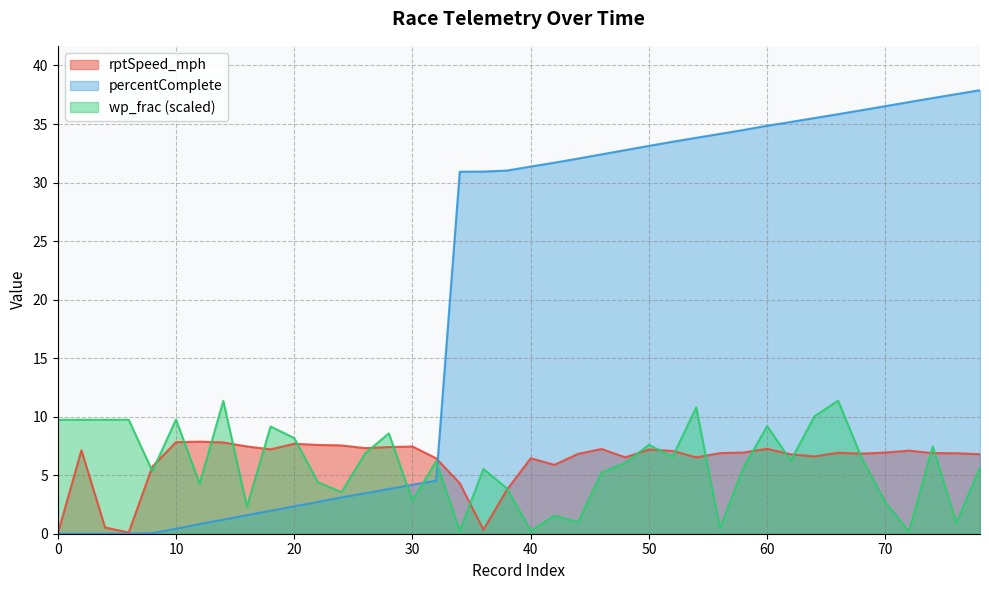

Which series has the largest range (max minus min)?

percentComplete